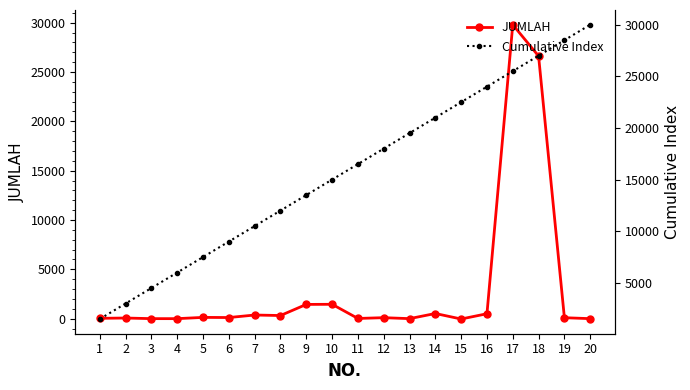

Does the chart have visible grid lines?

No